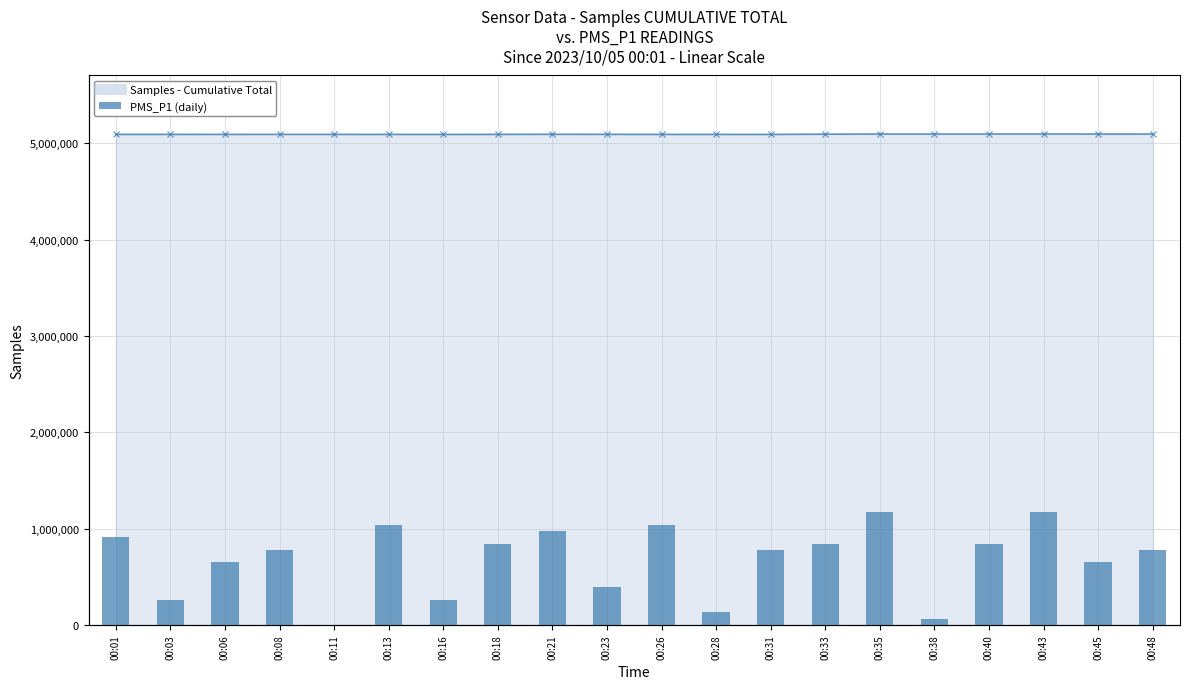

What are all the series names shown in the legend?

Samples - Cumulative Total, PMS_P1 (daily)